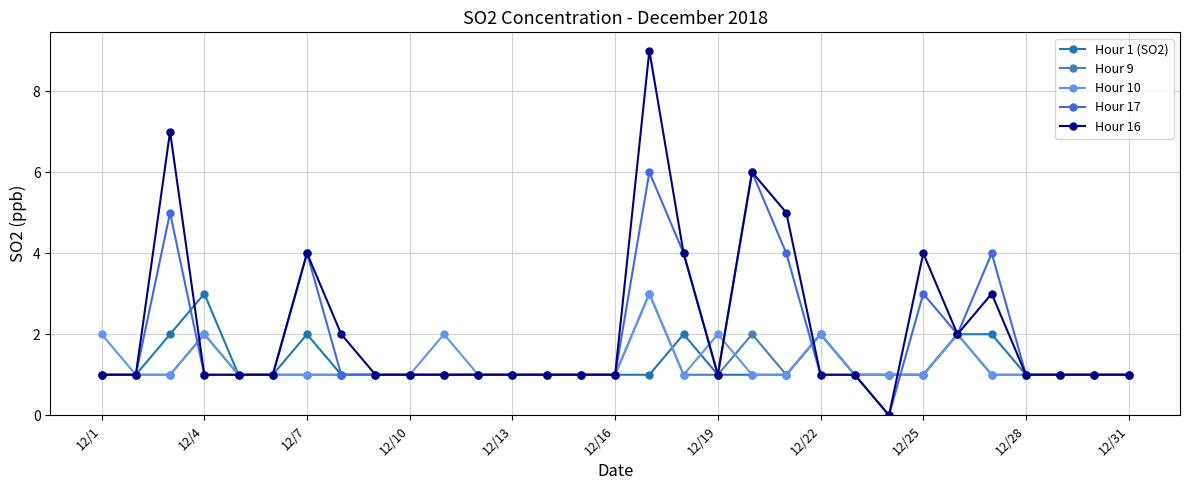

What is the greatest value displayed?

9